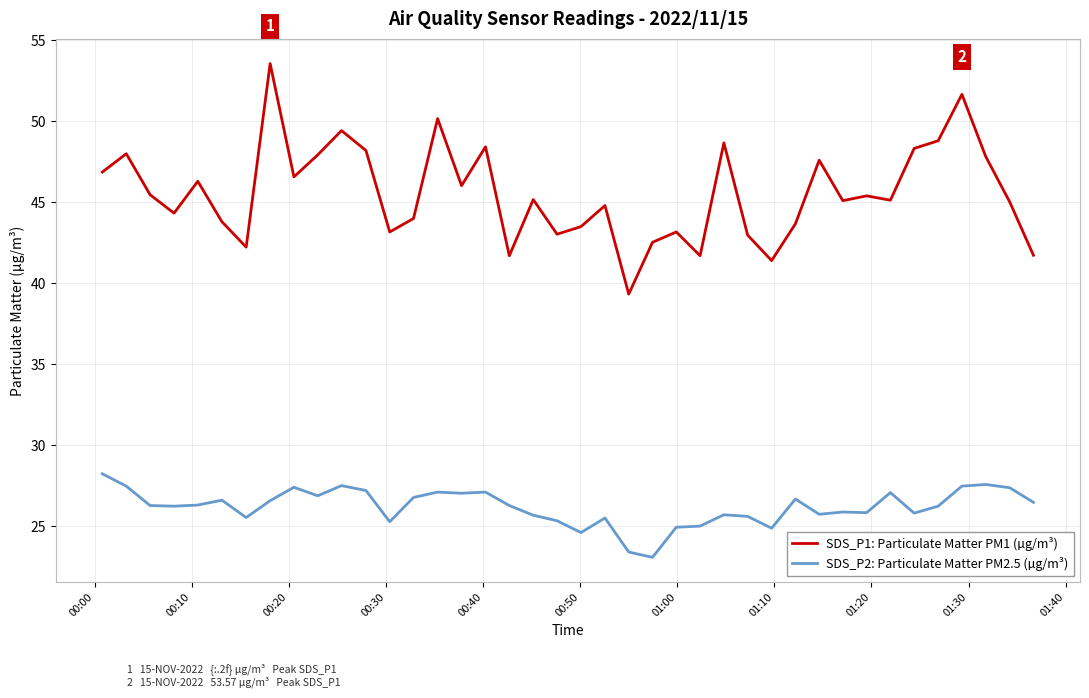

What is the maximum value shown in the chart?

53.6